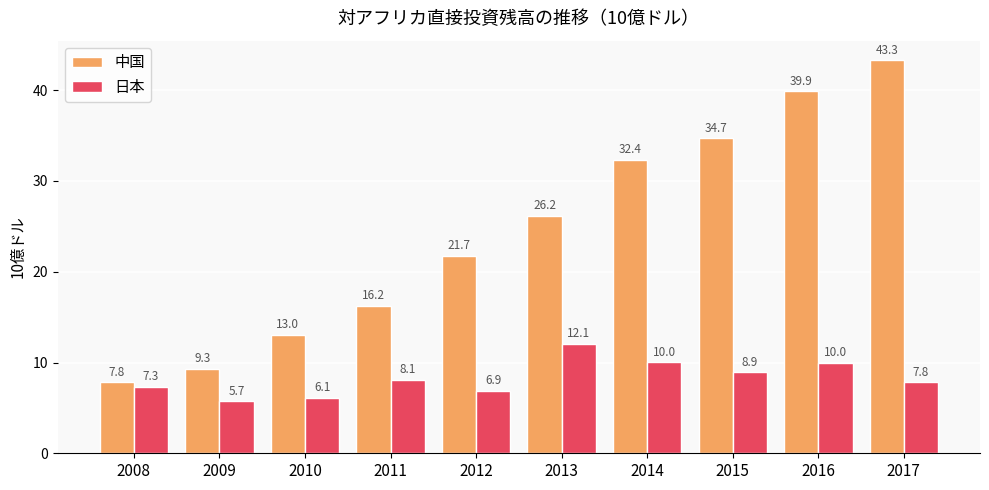

What is the total value across all series at 2009?

15.1